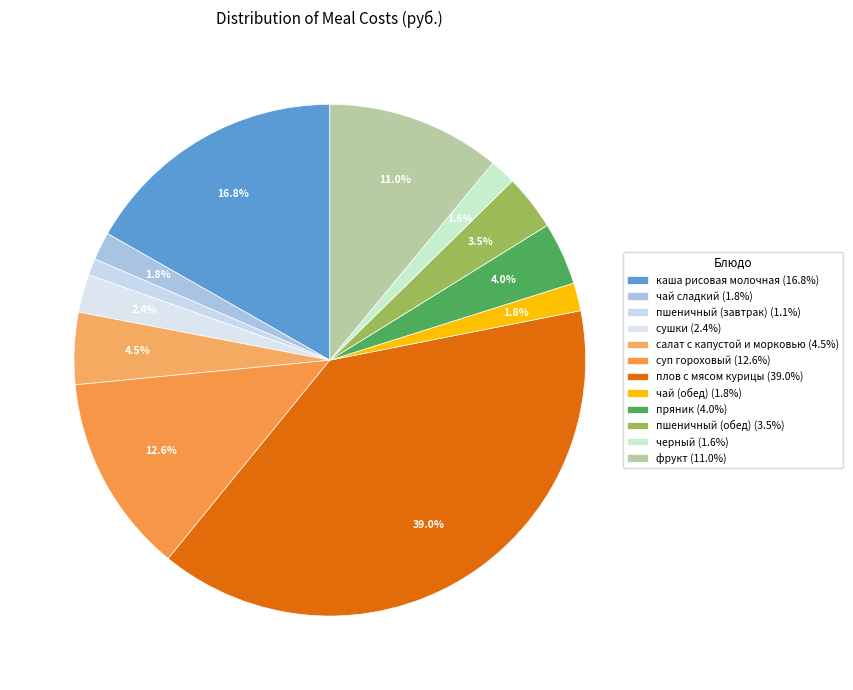

Is there any slice that represents more than half of the pie?

No